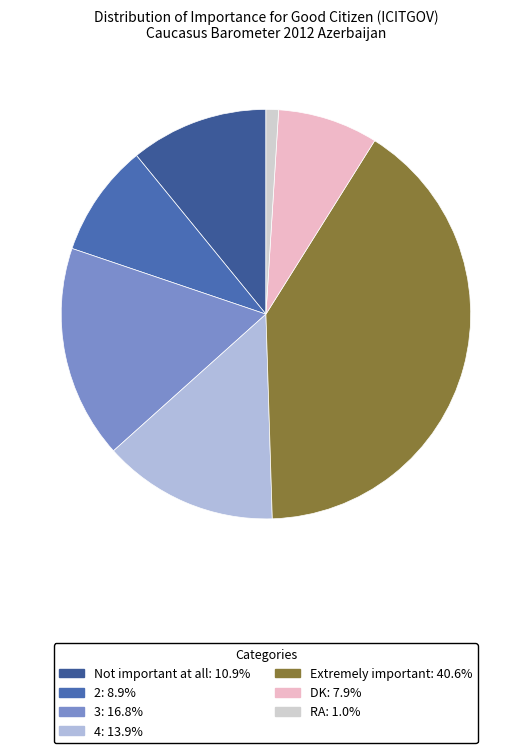

How many segments does this pie chart have?

7